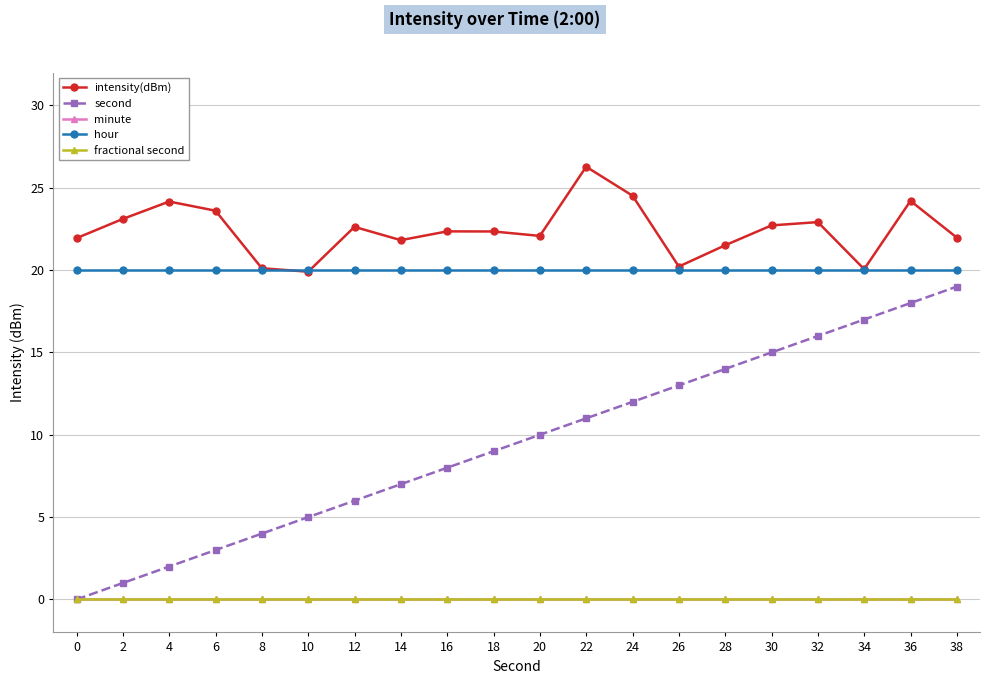

List the series in order of their peak value, lowest first.

minute, fractional second, second, hour, intensity(dBm)